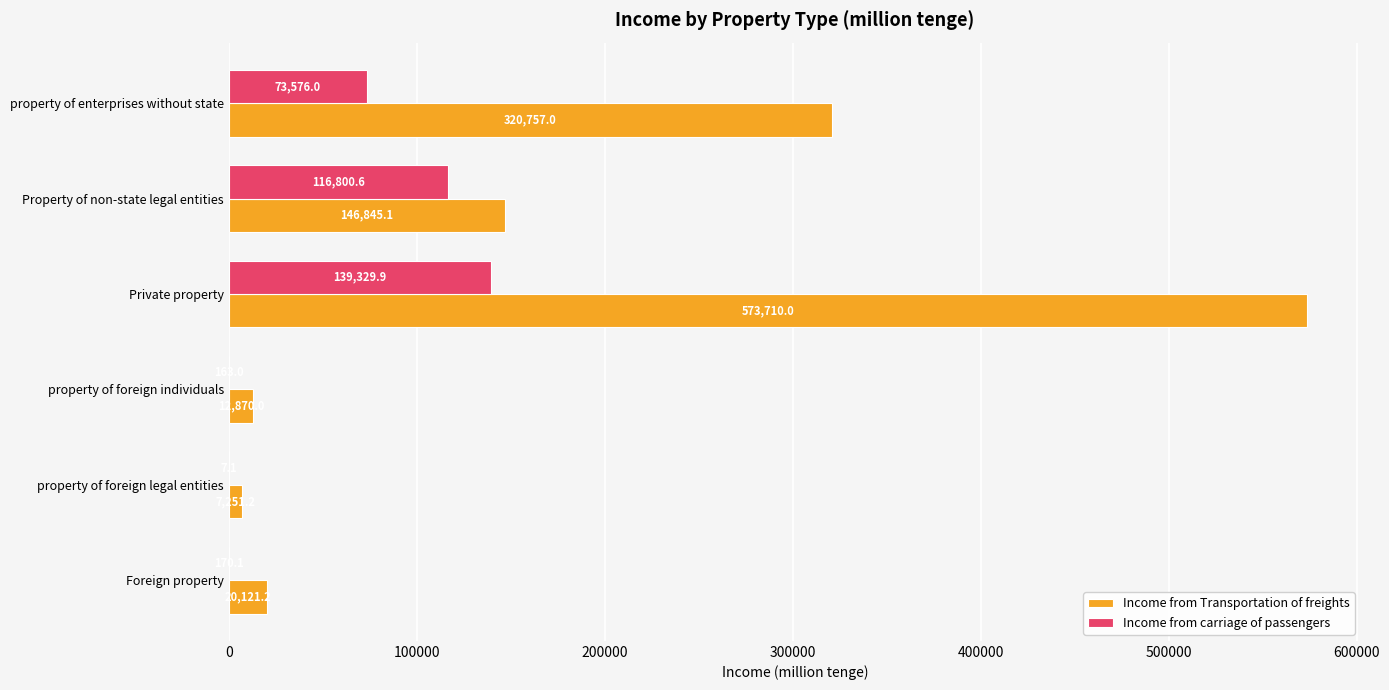

Which series has the largest total across all categories?

Income from Transportation of freights